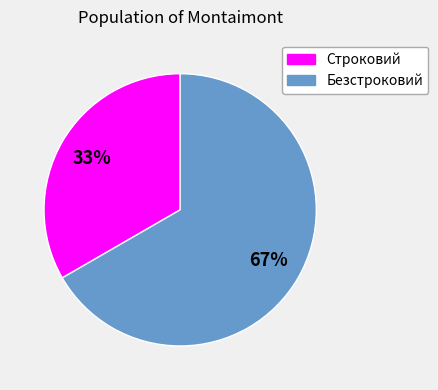

Is it true that Строковий is 23% of the pie?

False